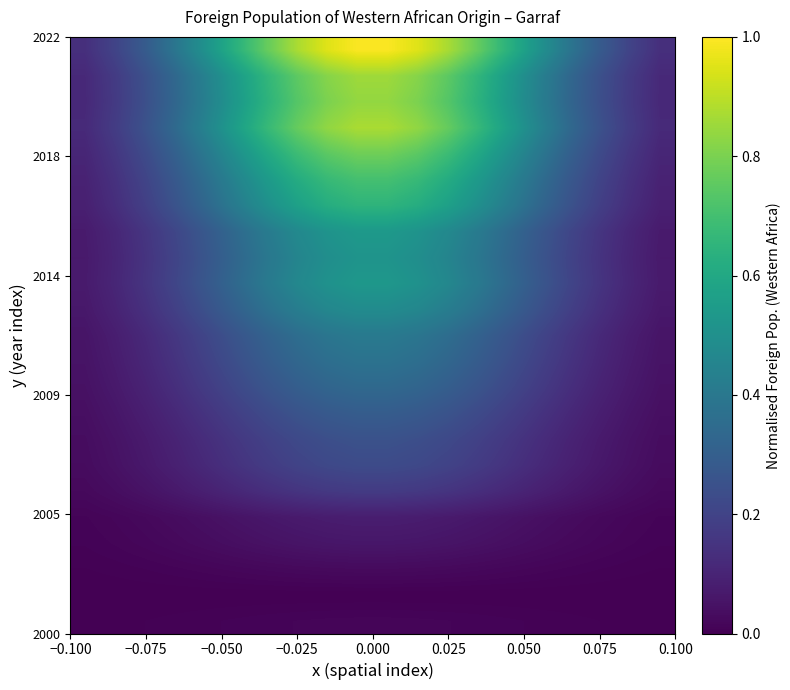

How many categories are shown in the chart?

20